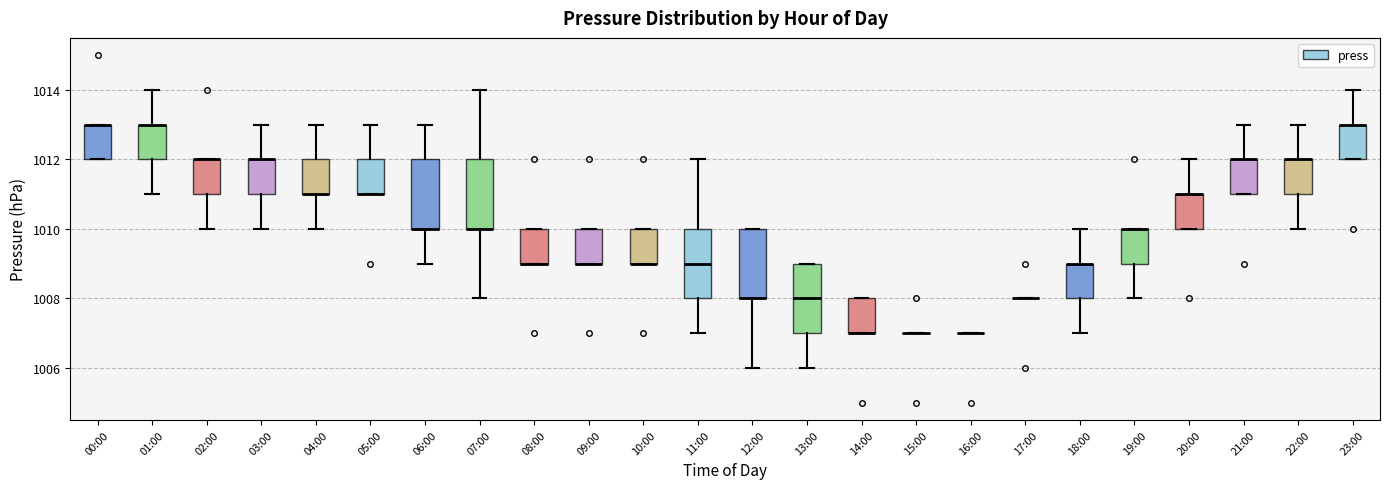

Reading left to right, read every box against the y-axis: the position of its median line, the range the box covers, and the ends of its whiskers. The values are not printed on the chart, so give them approximately, as read against the axis.

00:00: median 1013 (drawn on the box's upper edge), box 1012 to 1013, whiskers 1012 to 1013
01:00: median 1013 (drawn on the box's upper edge), box 1012 to 1013, whiskers 1011 to 1014
02:00: median 1012 (drawn on the box's upper edge), box 1011 to 1012, whiskers 1010 to 1012
03:00: median 1012 (drawn on the box's upper edge), box 1011 to 1012, whiskers 1010 to 1013
04:00: median 1011 (drawn on the box's lower edge), box 1011 to 1012, whiskers 1010 to 1013
05:00: median 1011 (drawn on the box's lower edge), box 1011 to 1012, whiskers 1011 to 1013
06:00: median 1010 (drawn on the box's lower edge), box 1010 to 1012, whiskers 1009 to 1013
07:00: median 1010 (drawn on the box's lower edge), box 1010 to 1012, whiskers 1008 to 1014
08:00: median 1009 (drawn on the box's lower edge), box 1009 to 1010, whiskers 1009 to 1010
09:00: median 1009 (drawn on the box's lower edge), box 1009 to 1010, whiskers 1009 to 1010
10:00: median 1009 (drawn on the box's lower edge), box 1009 to 1010, whiskers 1009 to 1010
11:00: median 1009, box 1008 to 1010, whiskers 1007 to 1012
12:00: median 1008 (drawn on the box's lower edge), box 1008 to 1010, whiskers 1006 to 1010
13:00: median 1008, box 1007 to 1009, whiskers 1006 to 1009
14:00: median 1007 (drawn on the box's lower edge), box 1007 to 1008, whiskers 1007 to 1008
15:00: box collapsed to a line at 1007, whiskers 1007 to 1007
16:00: box collapsed to a line at 1007, whiskers 1007 to 1007
17:00: box collapsed to a line at 1008, whiskers 1008 to 1008
18:00: median 1009 (drawn on the box's upper edge), box 1008 to 1009, whiskers 1007 to 1010
19:00: median 1010 (drawn on the box's upper edge), box 1009 to 1010, whiskers 1008 to 1010
20:00: median 1011 (drawn on the box's upper edge), box 1010 to 1011, whiskers 1010 to 1012
21:00: median 1012 (drawn on the box's upper edge), box 1011 to 1012, whiskers 1011 to 1013
22:00: median 1012 (drawn on the box's upper edge), box 1011 to 1012, whiskers 1010 to 1013
23:00: median 1013 (drawn on the box's upper edge), box 1012 to 1013, whiskers 1012 to 1014